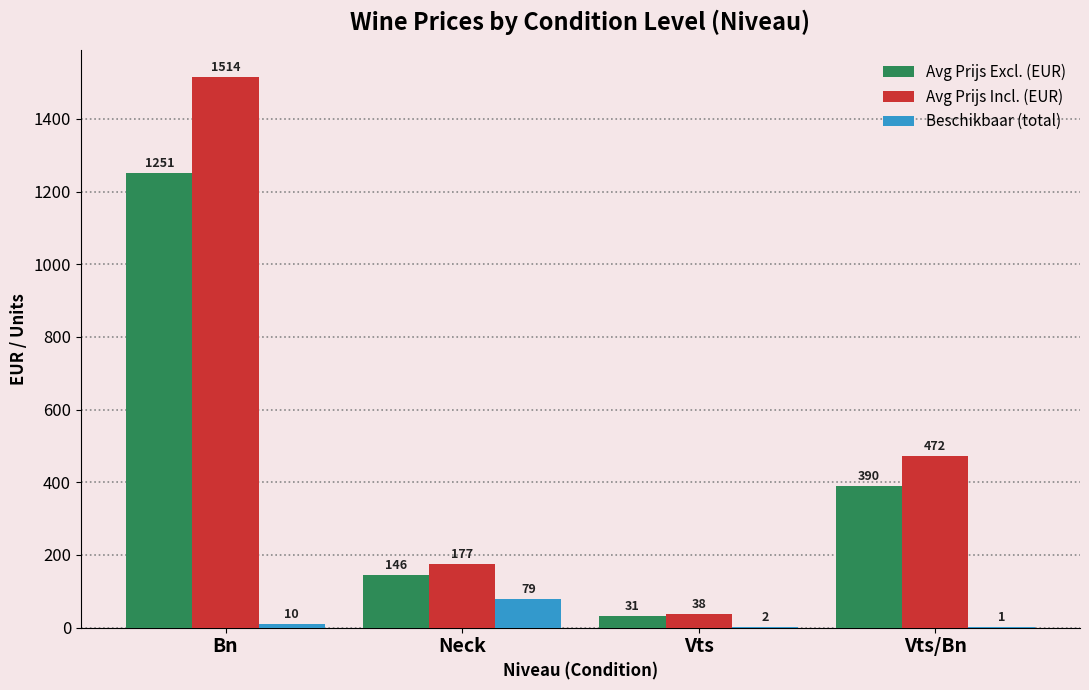

Which category has the highest value across all series?

Bn